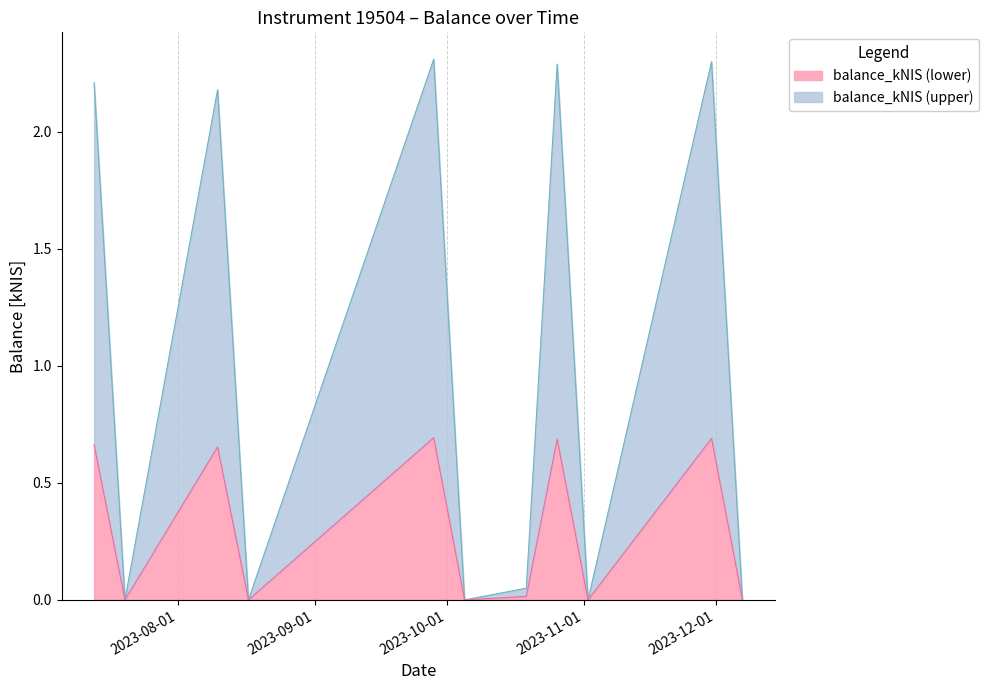

What value does the data have at 2023-11-30?

0.7